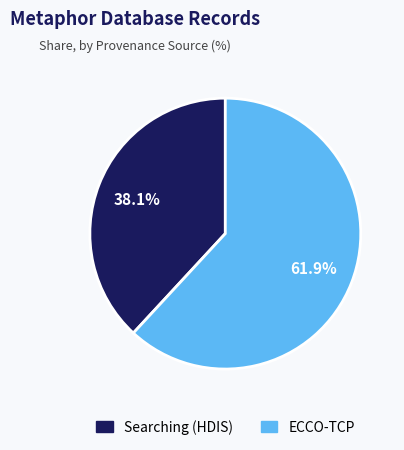

To the nearest percent, what is the average slice percentage?

50%